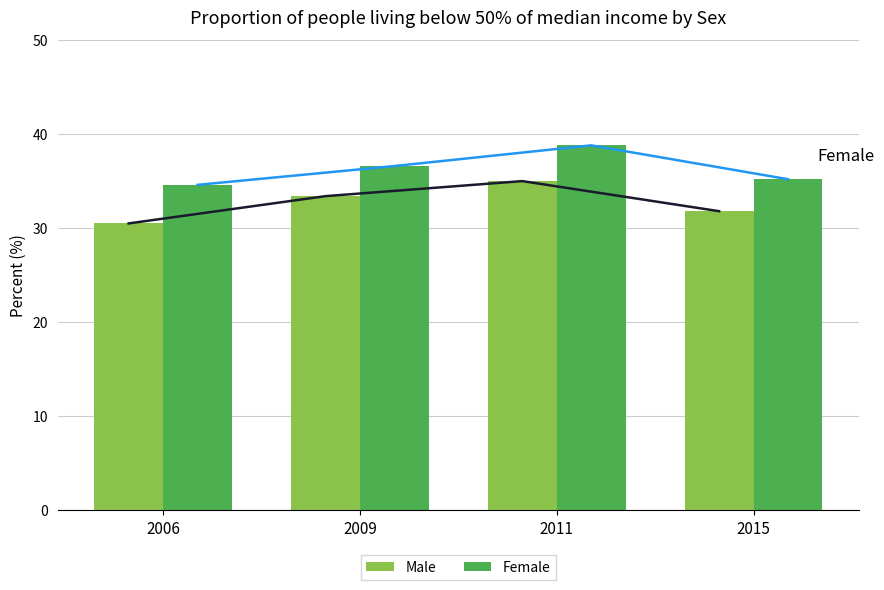

How many series are shown in this chart?

2